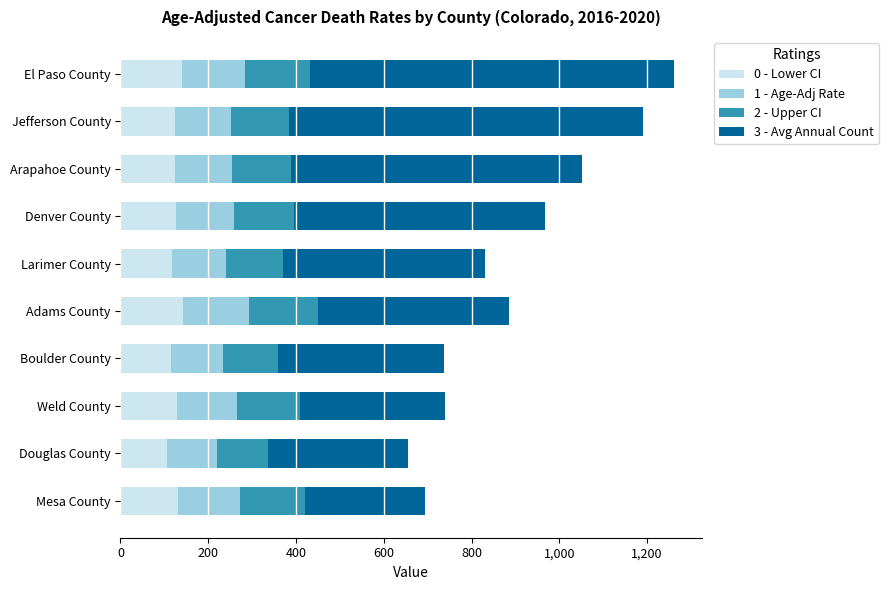

What is the difference between the maximum and minimum values in the 0 - Lower CI series?

36.6